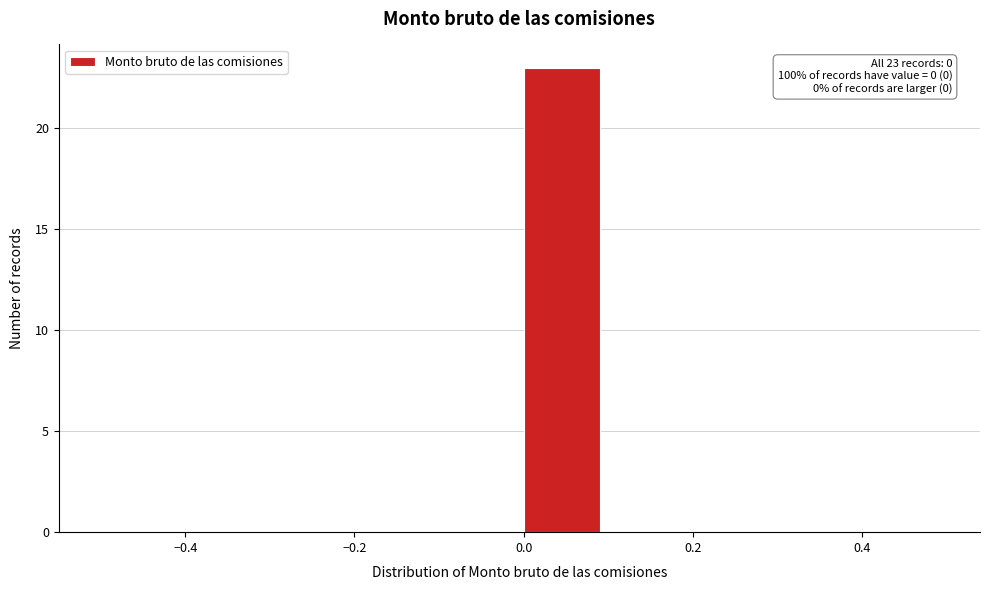

Which range on the x-axis has the tallest bar?

0.0 to 0.1